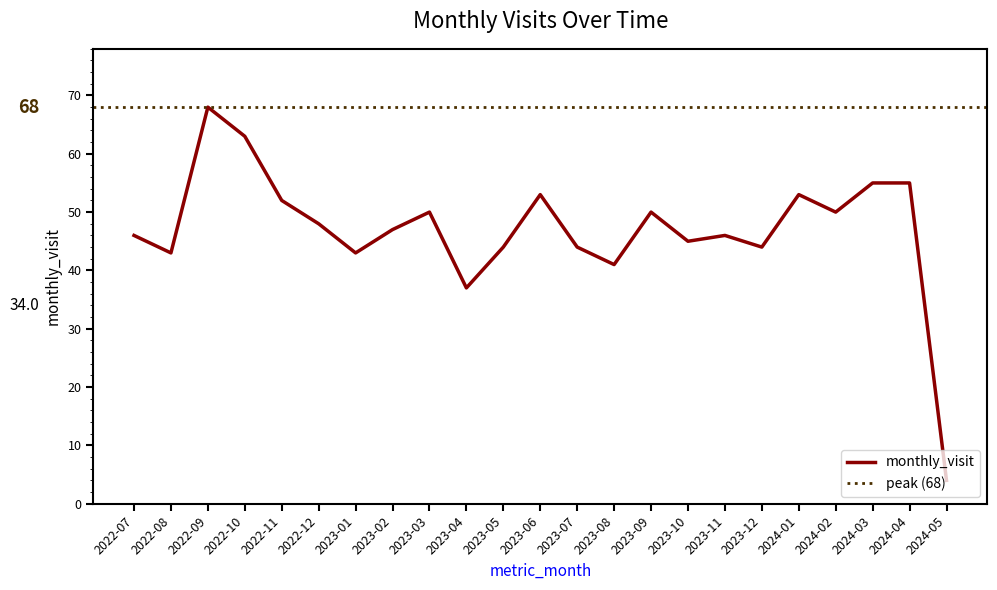

What is the change in value from 2022-09 to 2022-10?

-5